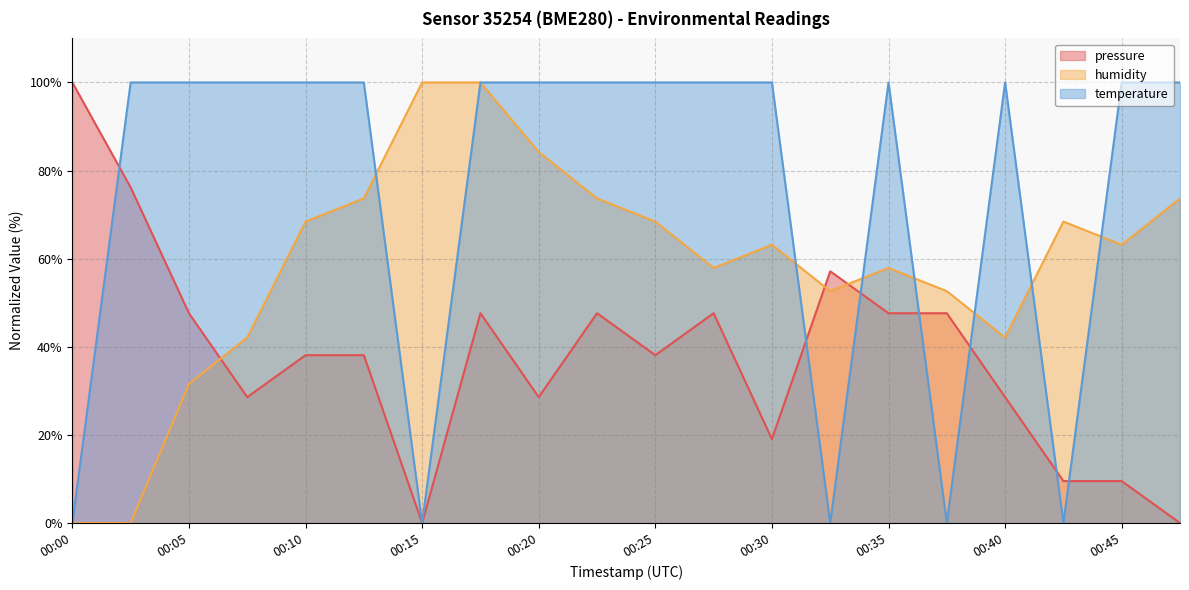

How many values in temperature are above zero?

15